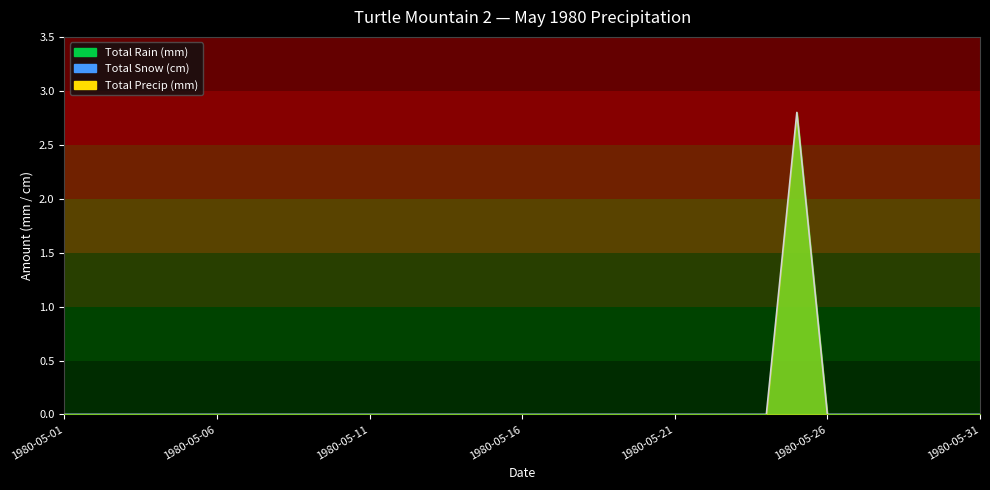

Which series has the widest spread of values?

Total Rain (mm)